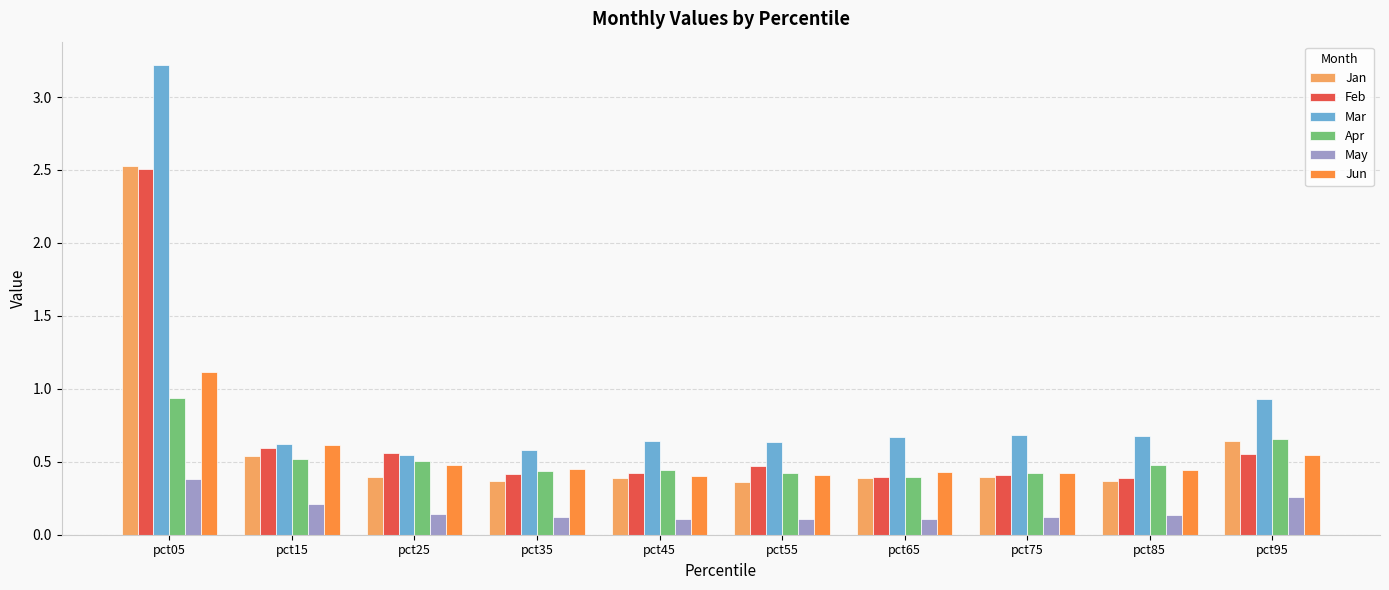

Which series has the largest range (max minus min)?

Mar